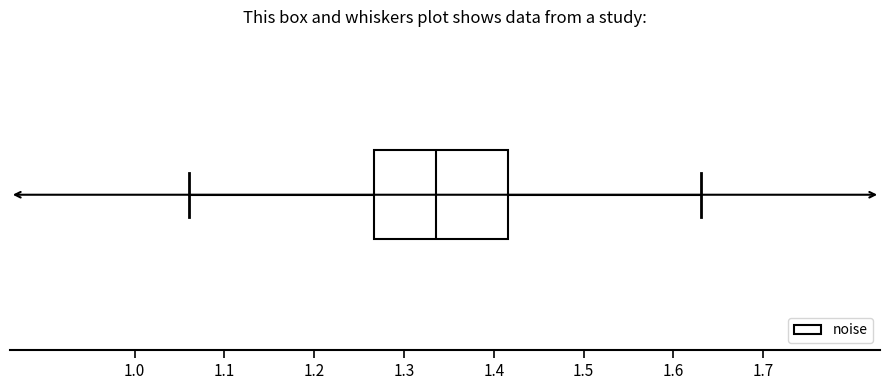

Where does the left whisker of the box end on the x-axis? The values are not printed on the chart, so give them approximately, as read against the axis.

1.06